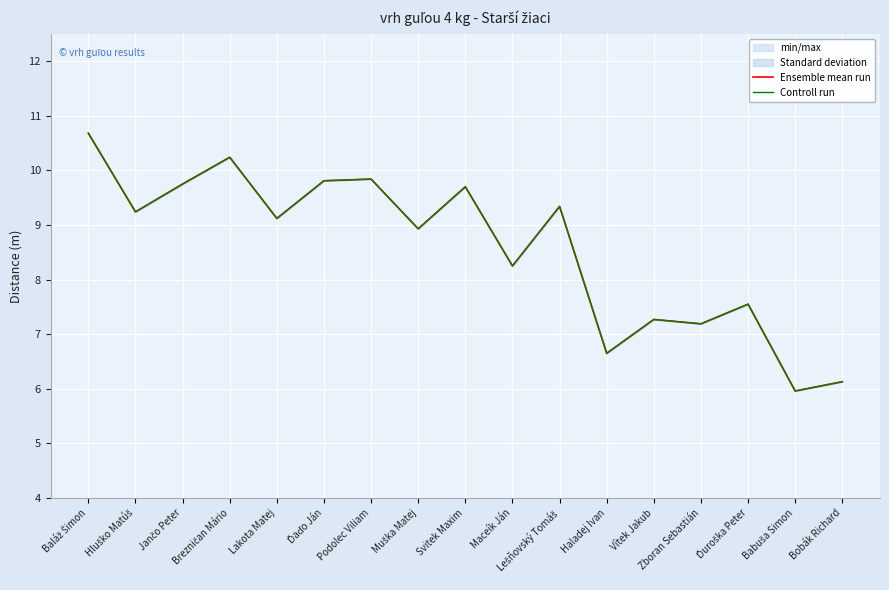

Between Jančo Peter and Haladej Ivan, which series saw the biggest shift?

Ensemble mean run